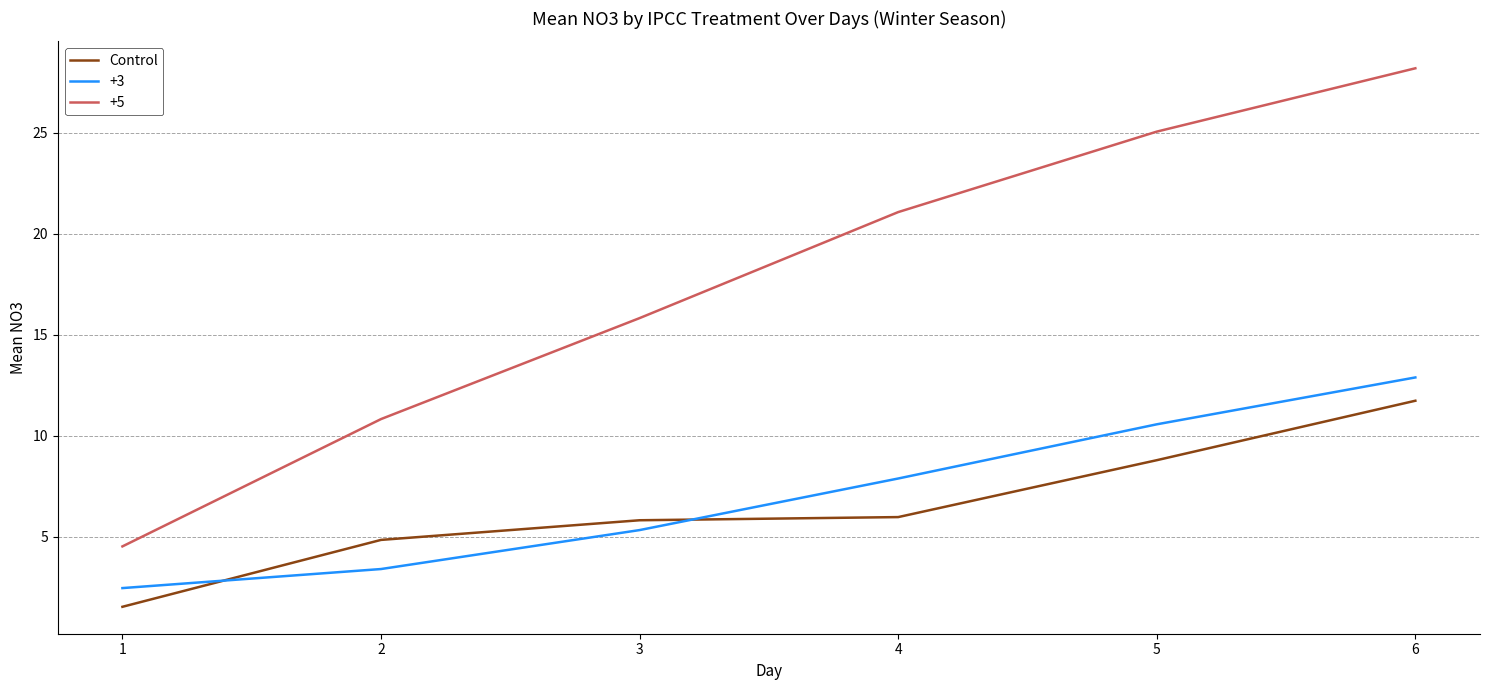

What is the smallest value displayed?

1.5